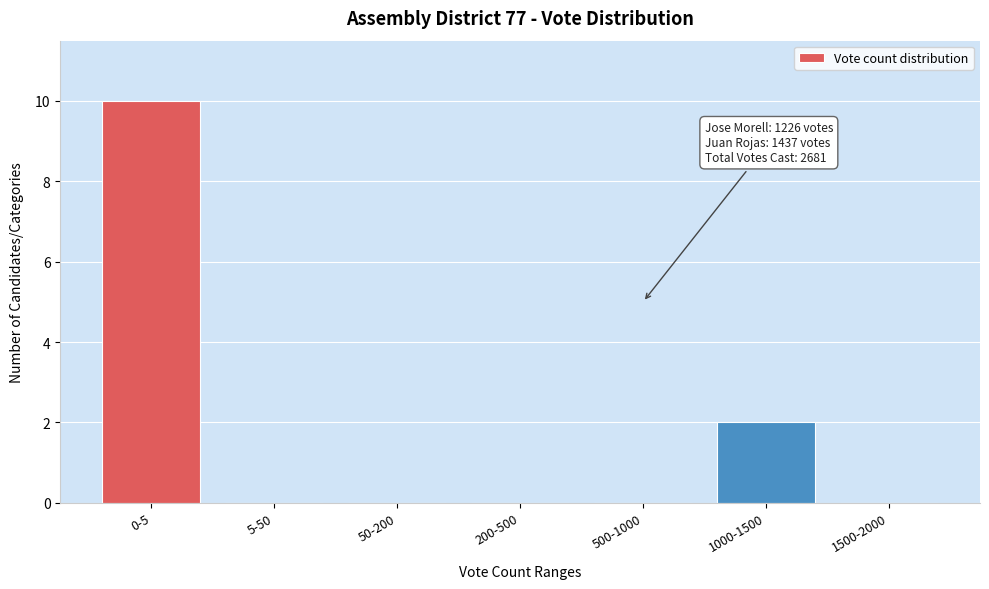

Reading right to left, transcribe all the data shown in this chart.

1500-2000=0	1000-1500=2	500-1000=0	200-500=0	50-200=0	5-50=0	0-5=10